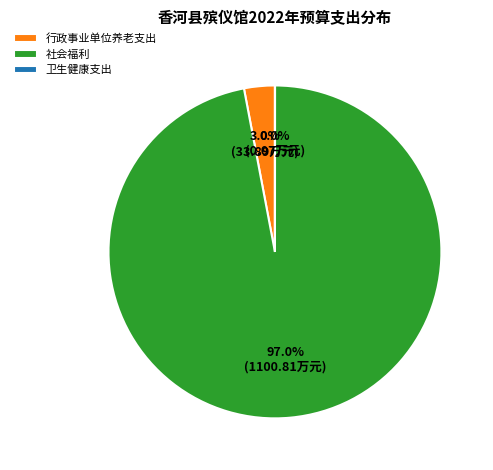

Between 社会福利 and 行政事业单位养老支出, which is larger?

社会福利